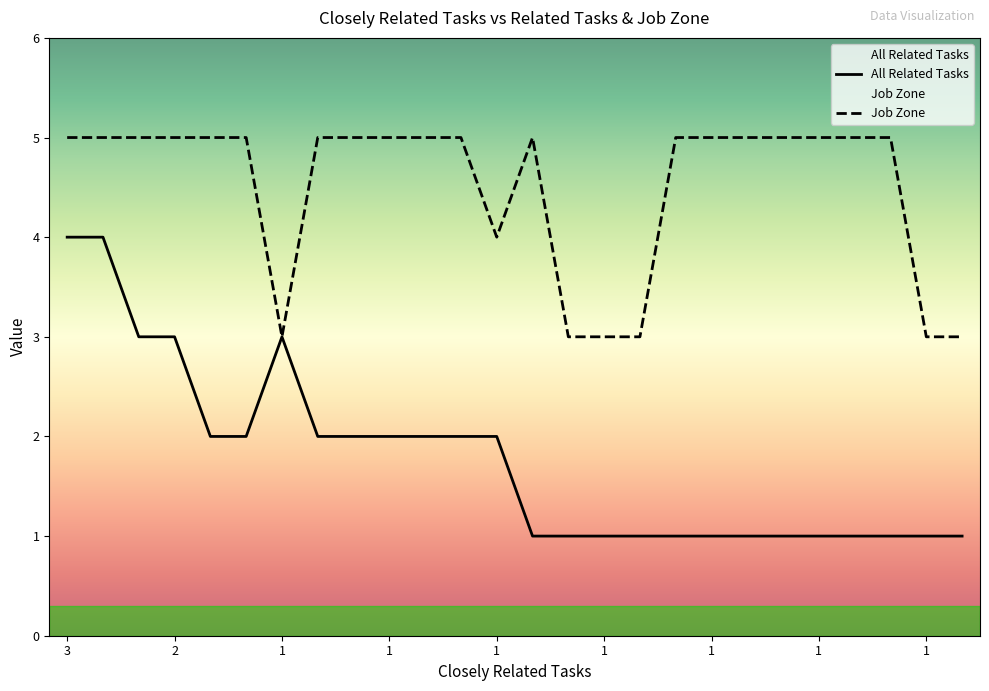

What is the difference between the maximum and minimum values in the Job Zone series?

2